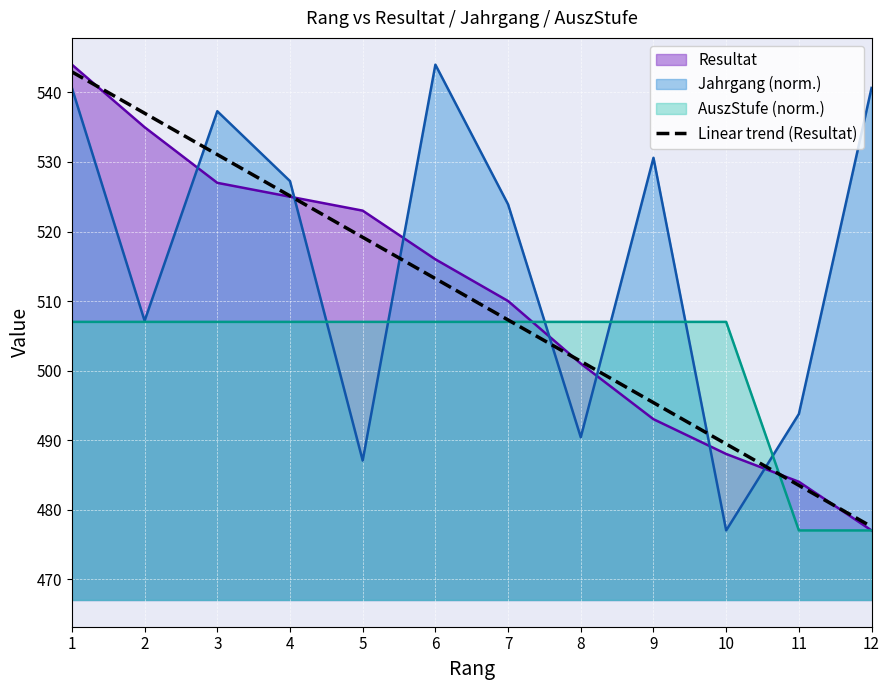

Which label corresponds to the smallest value in the chart?

12